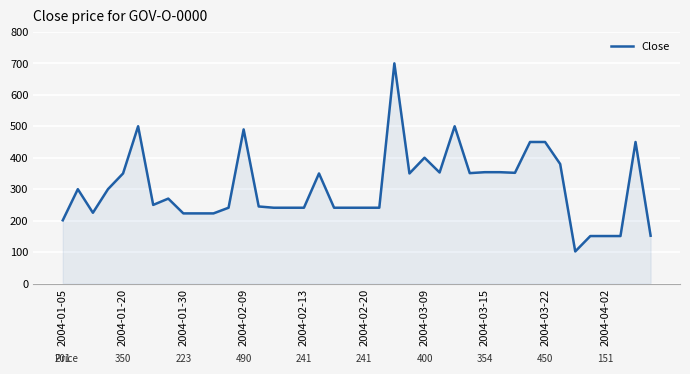

What is the smallest value displayed?

102